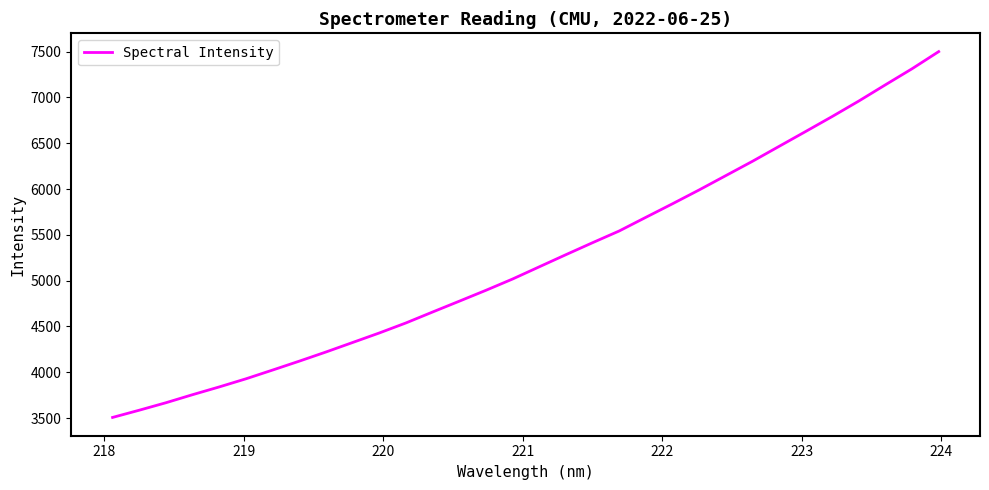

What is the maximum value shown in the chart?

7501.0